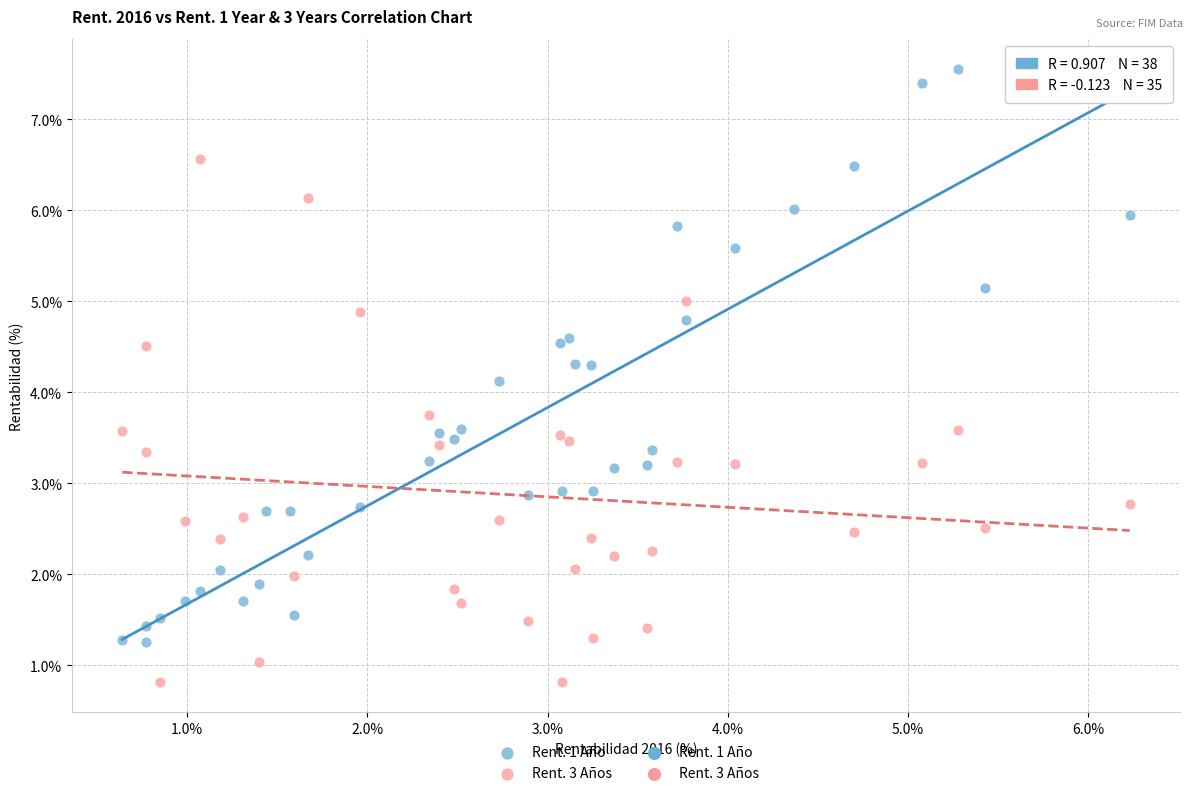

Which series contains the highest Y value?

Rent. 1 Año